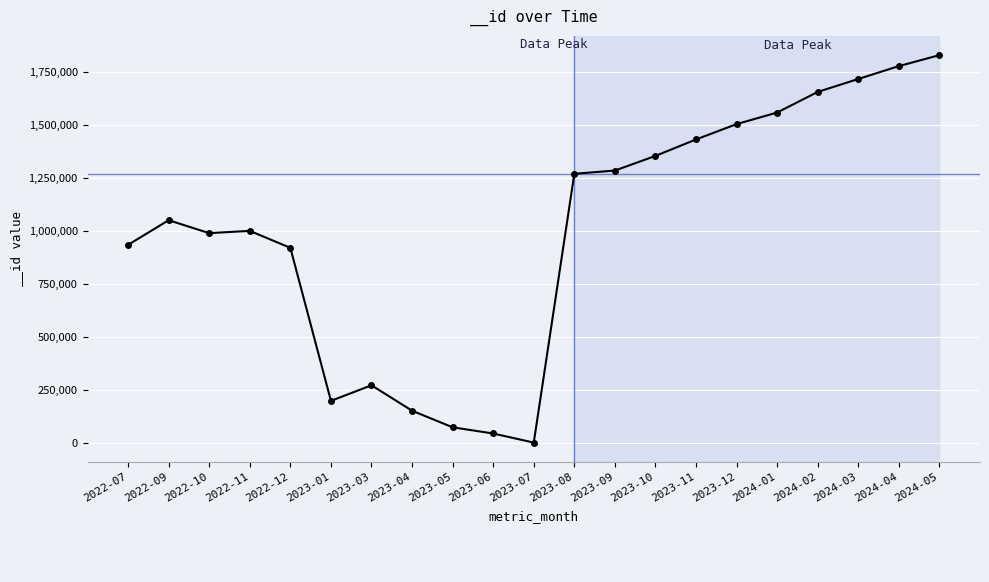

At which category does the chart reach its peak across all series?

2024-05